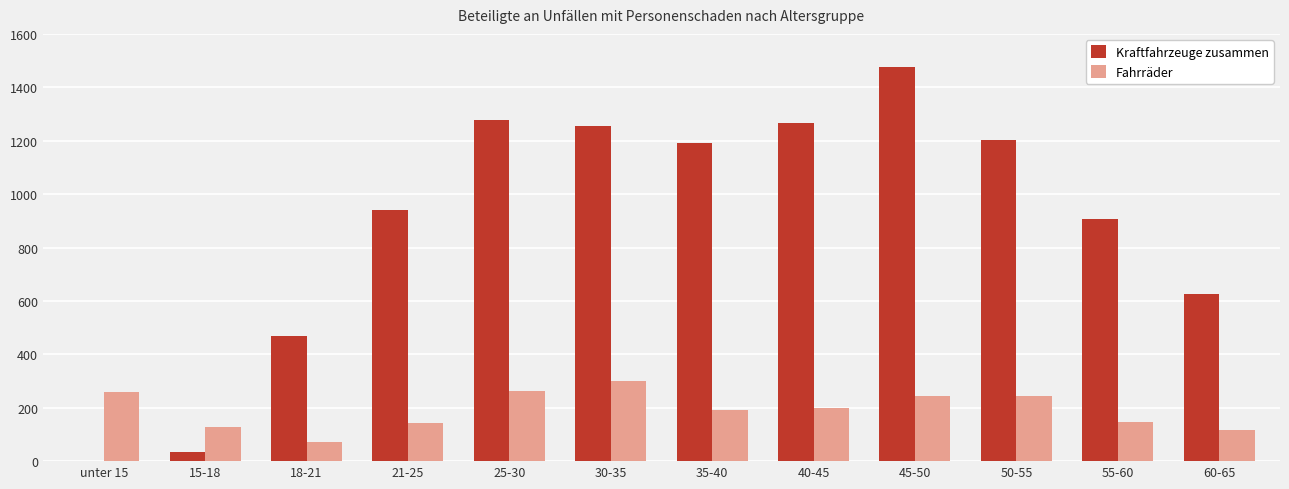

Which label corresponds to the largest value in the chart?

45-50